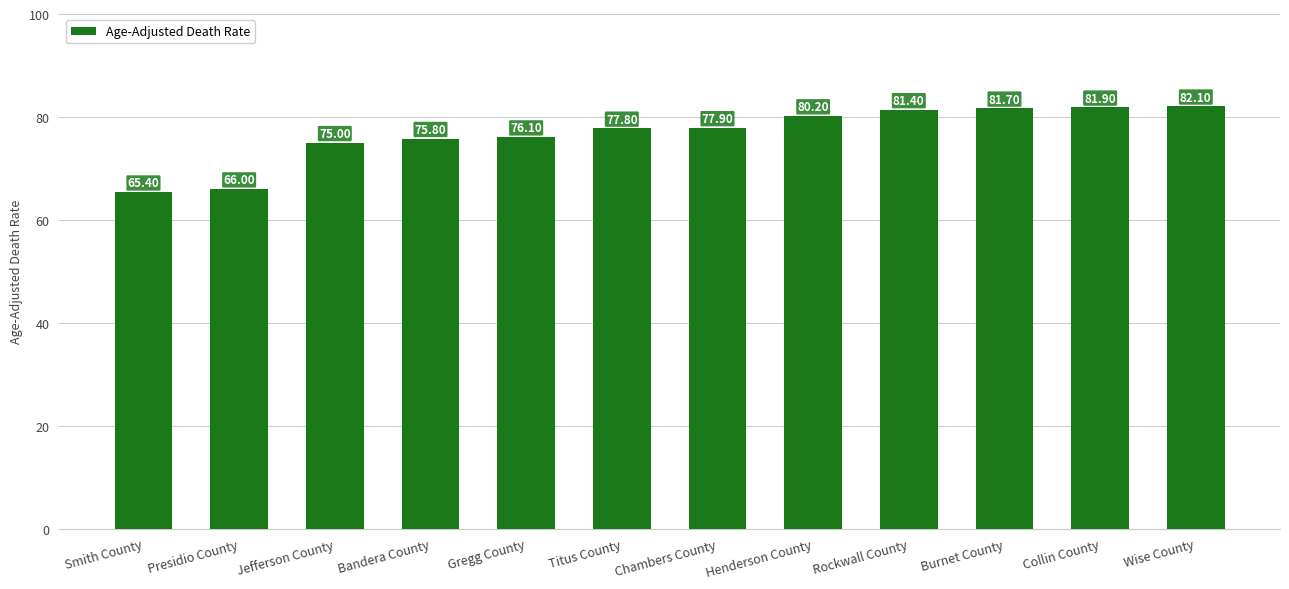

List the labels in order of value, smallest first.

Smith County, Presidio County, Jefferson County, Bandera County, Gregg County, Titus County, Chambers County, Henderson County, Rockwall County, Burnet County, Collin County, Wise County